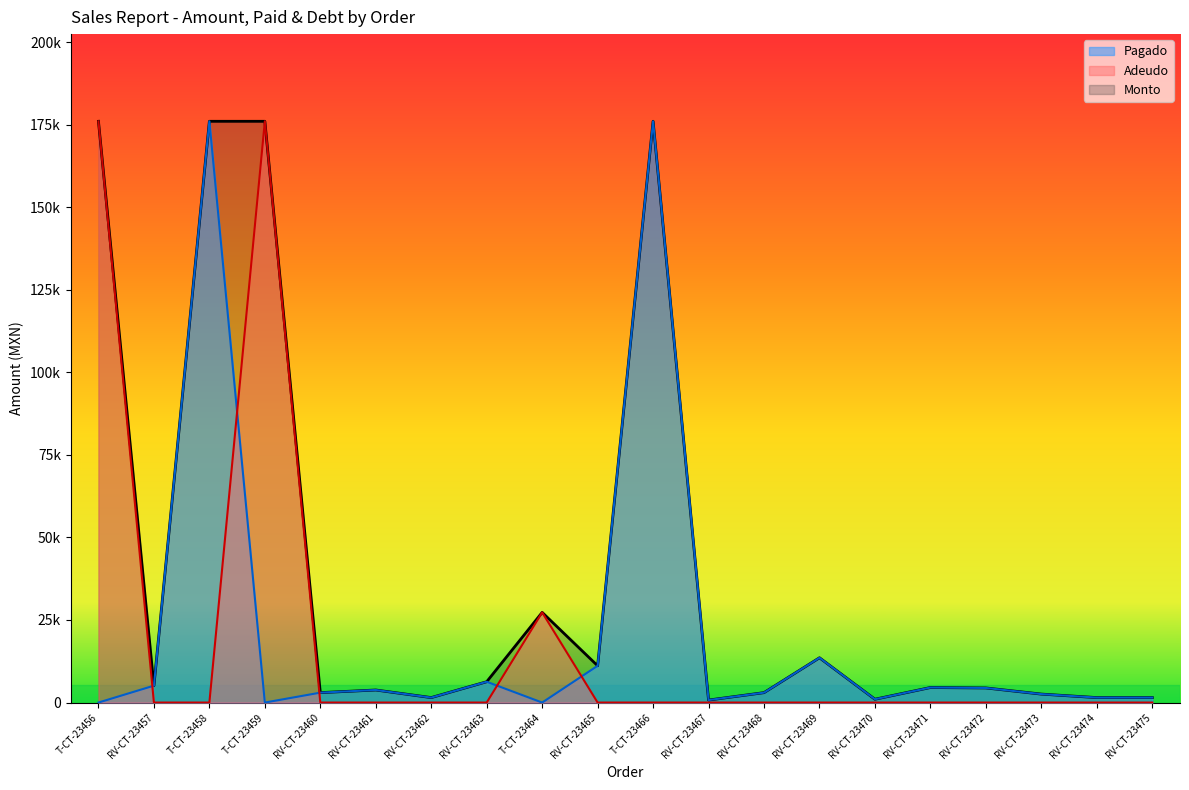

Reading right to left, what are all the values shown in this chart?

Monto: 1500	1500	2560	4420	4550	1000	13560	3000	750	176000	11136	27300	6300	1500	3800	3000	176000	176000	5112	176000
Pagado: 1500	1500	2560	4420	4550	1000	13560	3000	750	176000	11136	0	6300	1500	3800	3000	0	176000	5112	0
Adeudo: 0	0	0	0	0	0	0	0	0	0	0	27300	0	0	0	0	176000	0	0	176000